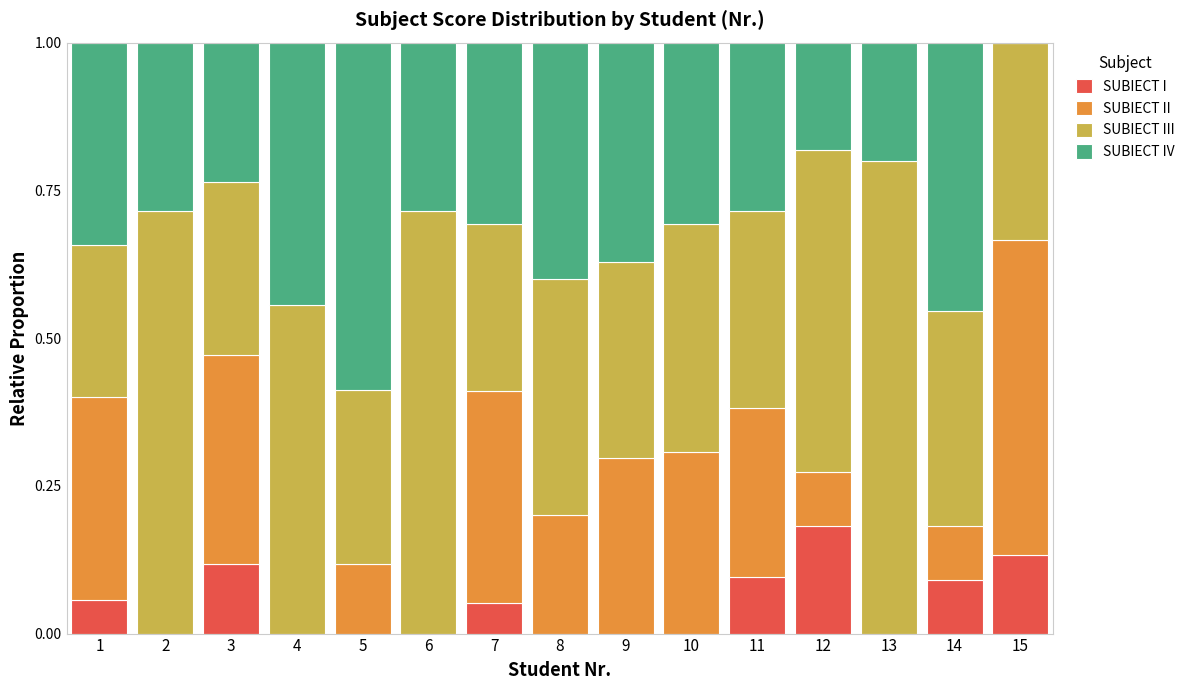

What are all the series names shown in the legend?

SUBIECT I, SUBIECT II, SUBIECT III, SUBIECT IV